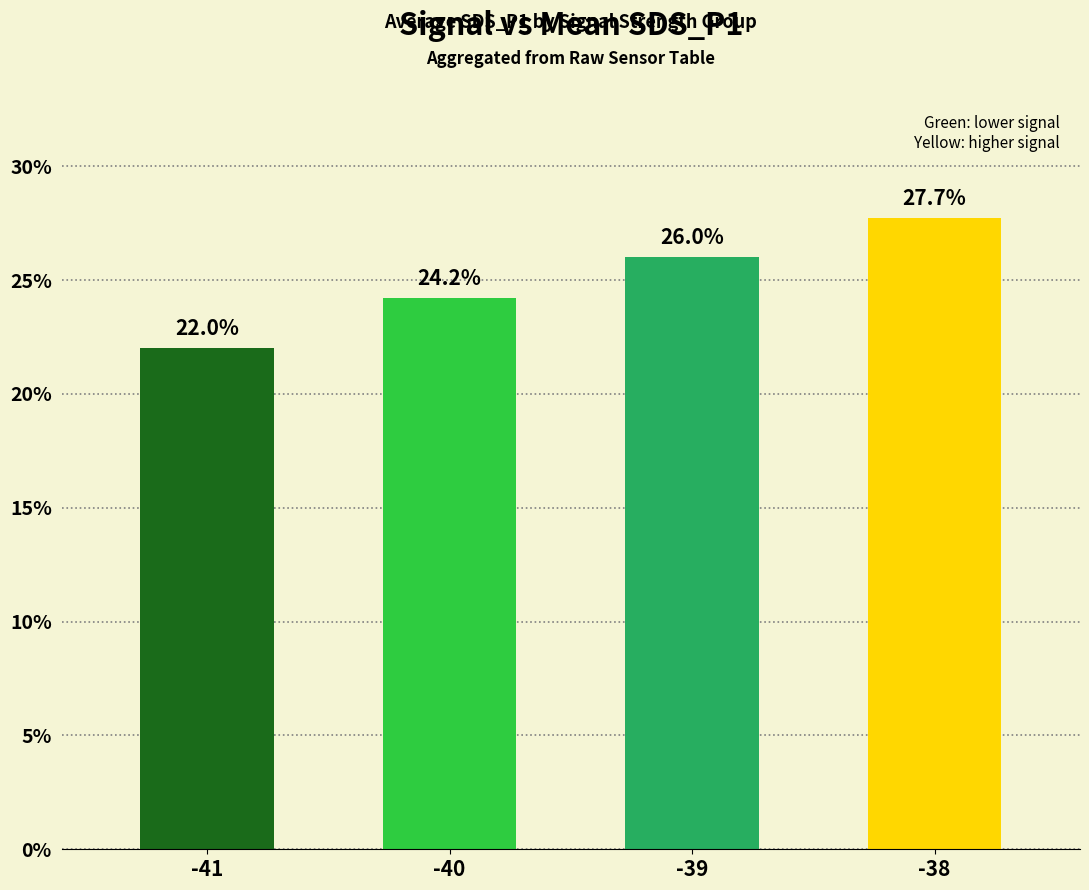

Between -38 and -39, which is larger?

-38